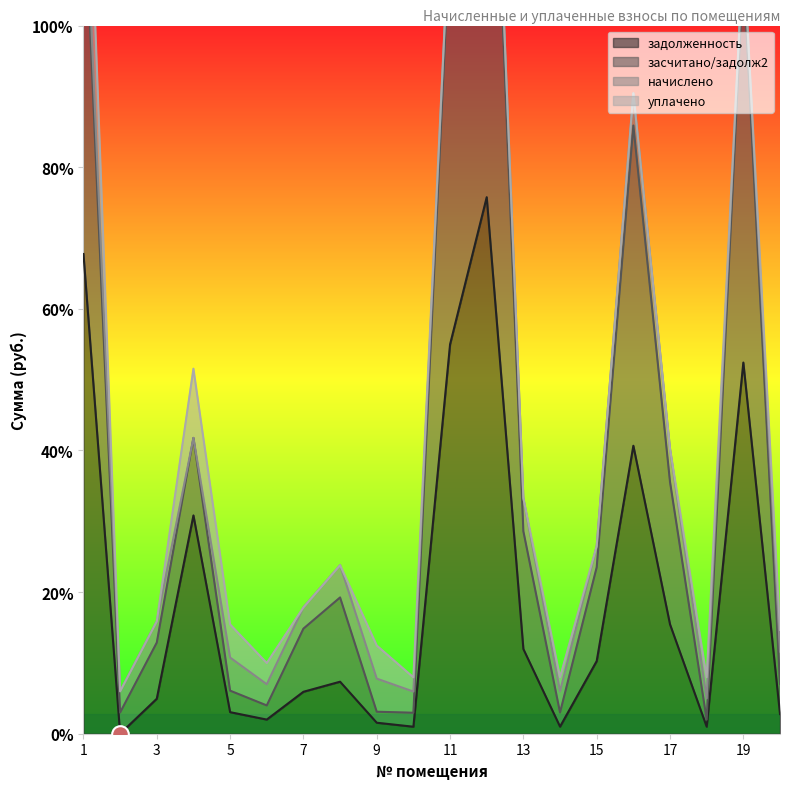

At which label does задолженность first exceed 1836?

1